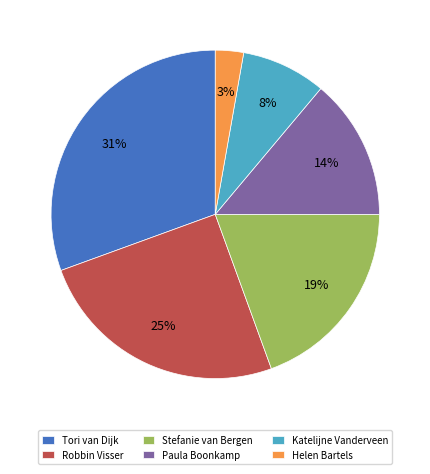

Do Helen Bartels and Tori van Dijk together represent more than half of the pie?

No